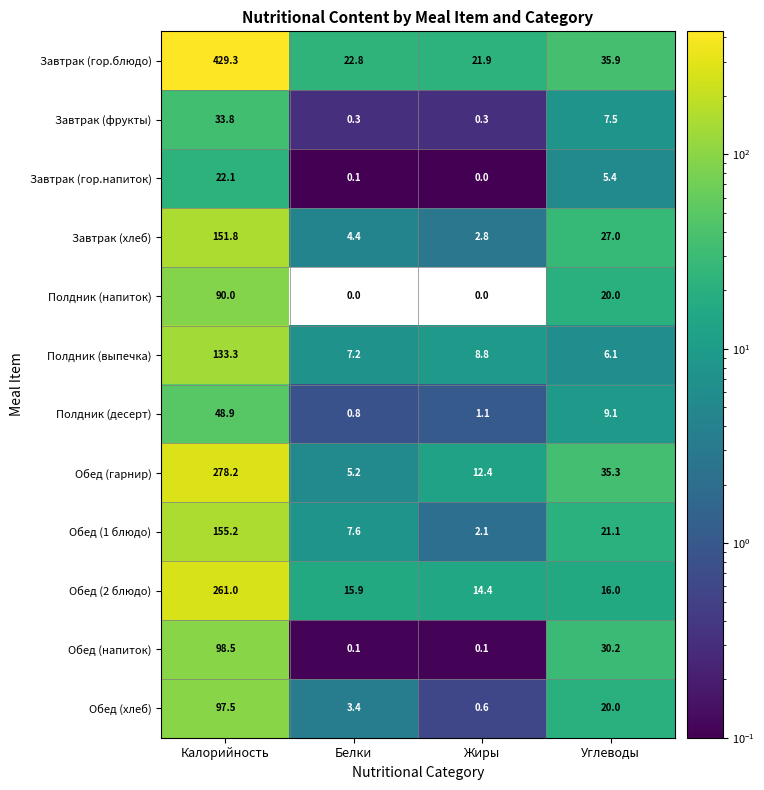

What is the approximate value of Полдник (напиток) at Углеводы?

20.0